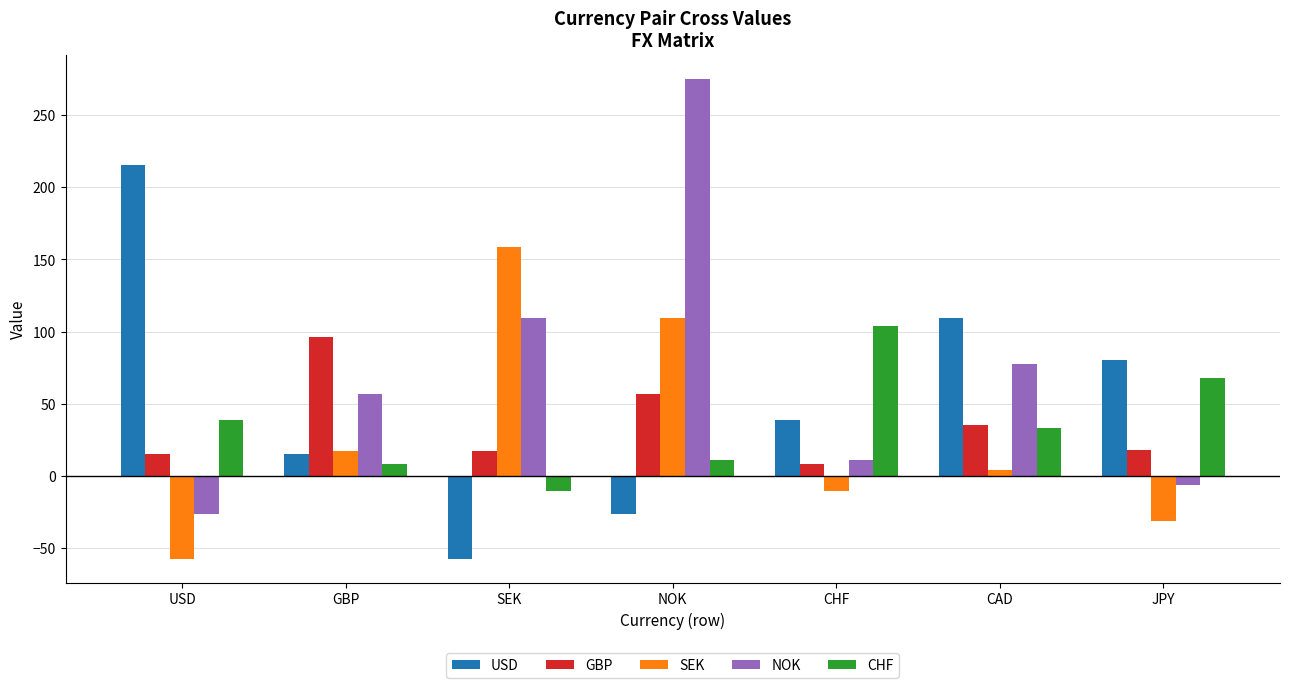

Count the number of data series in this chart.

5